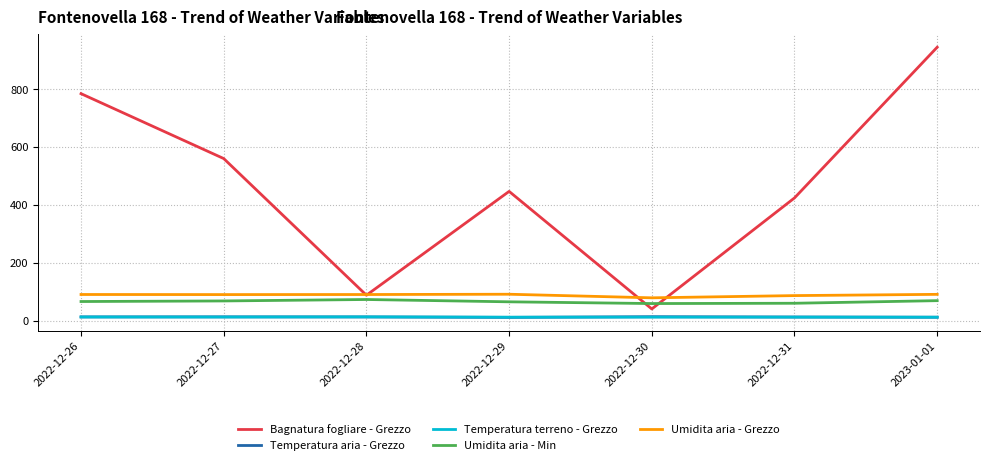

Between 2022-12-27 and 2022-12-30, which series saw the biggest shift?

Bagnatura fogliare - Grezzo